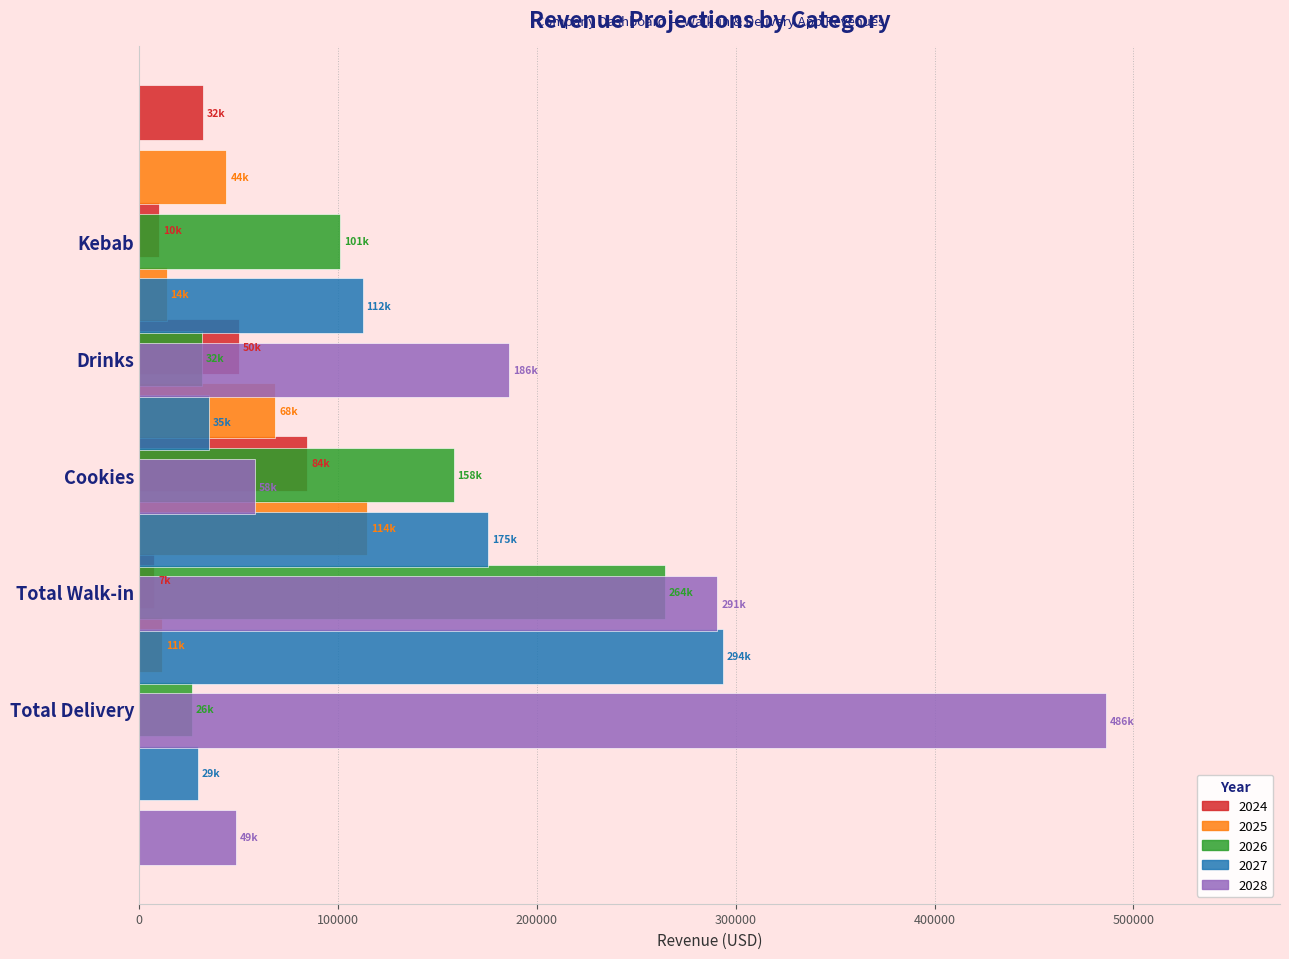

What is the maximum value for 2024?

84364.9